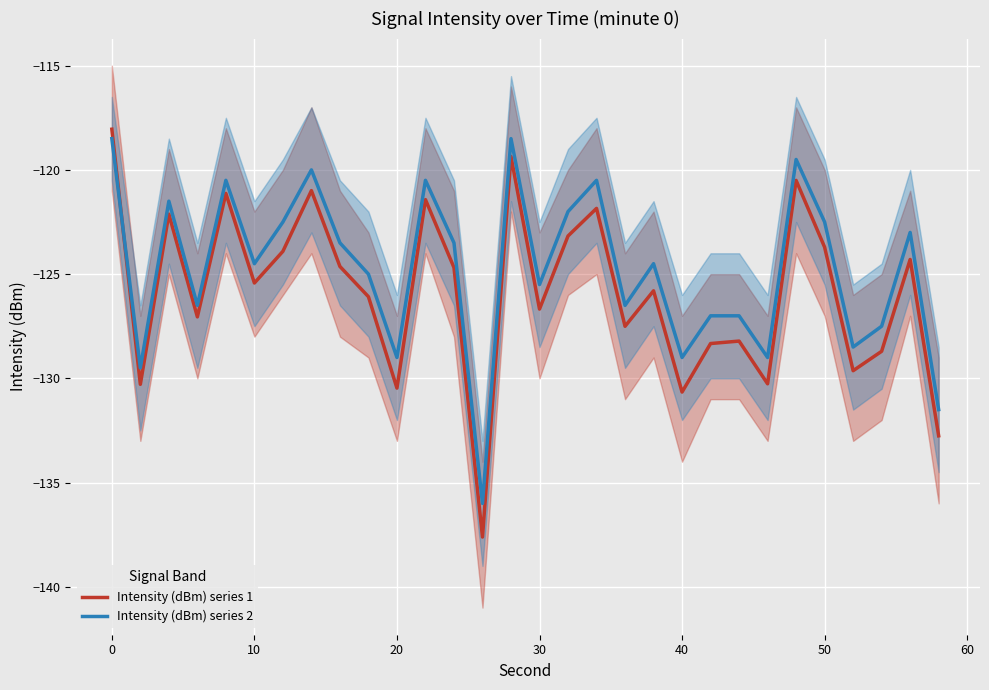

The value of Intensity (dBm) series 2 at 9 is -35.9. True or false?

False